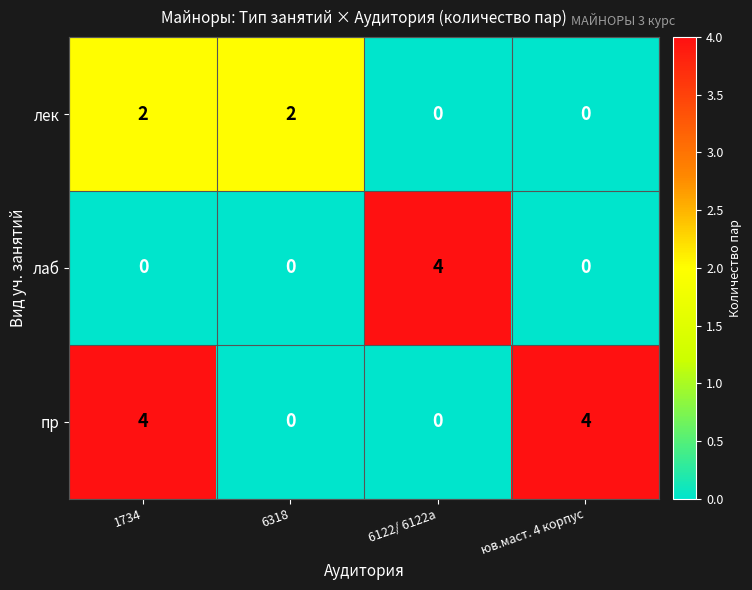

How many лек values are between 0 and 2?

4